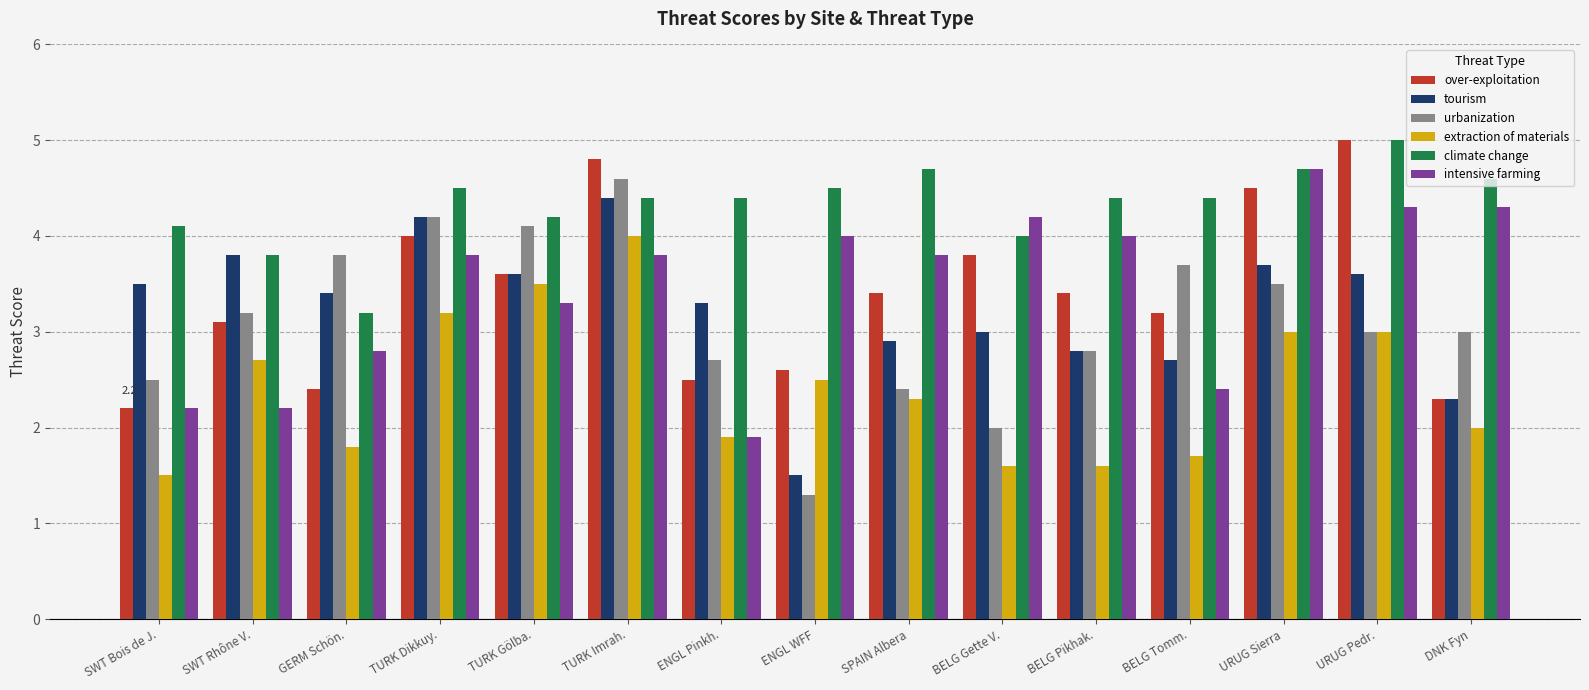

What is the average value of the over-exploitation series?

3.4